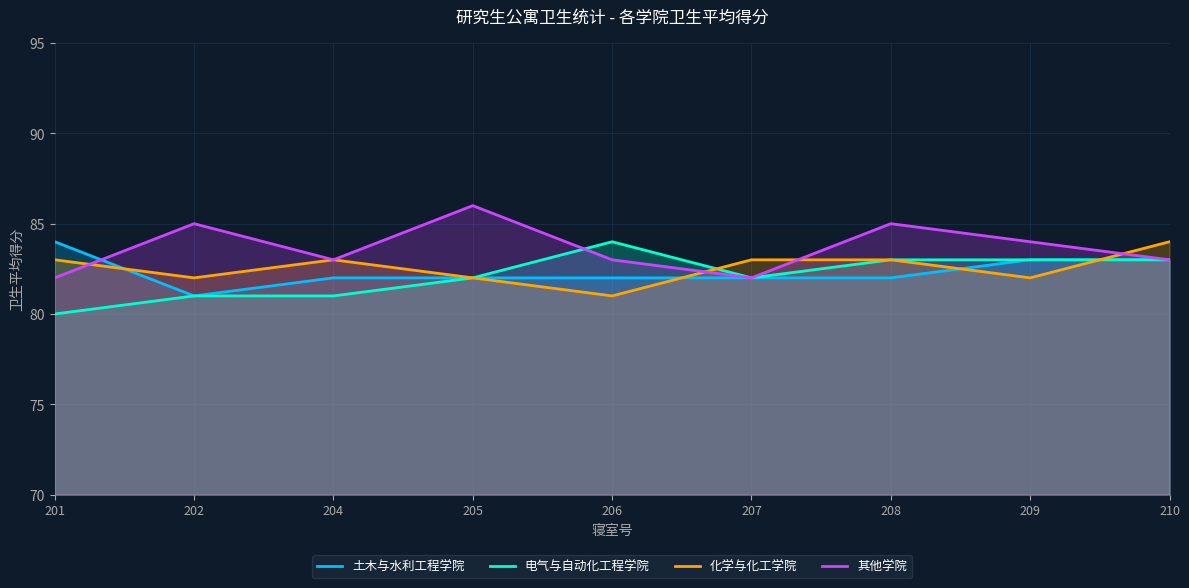

What is the difference between the maximum and second lowest values in the 土木与水利工程学院 series?

2